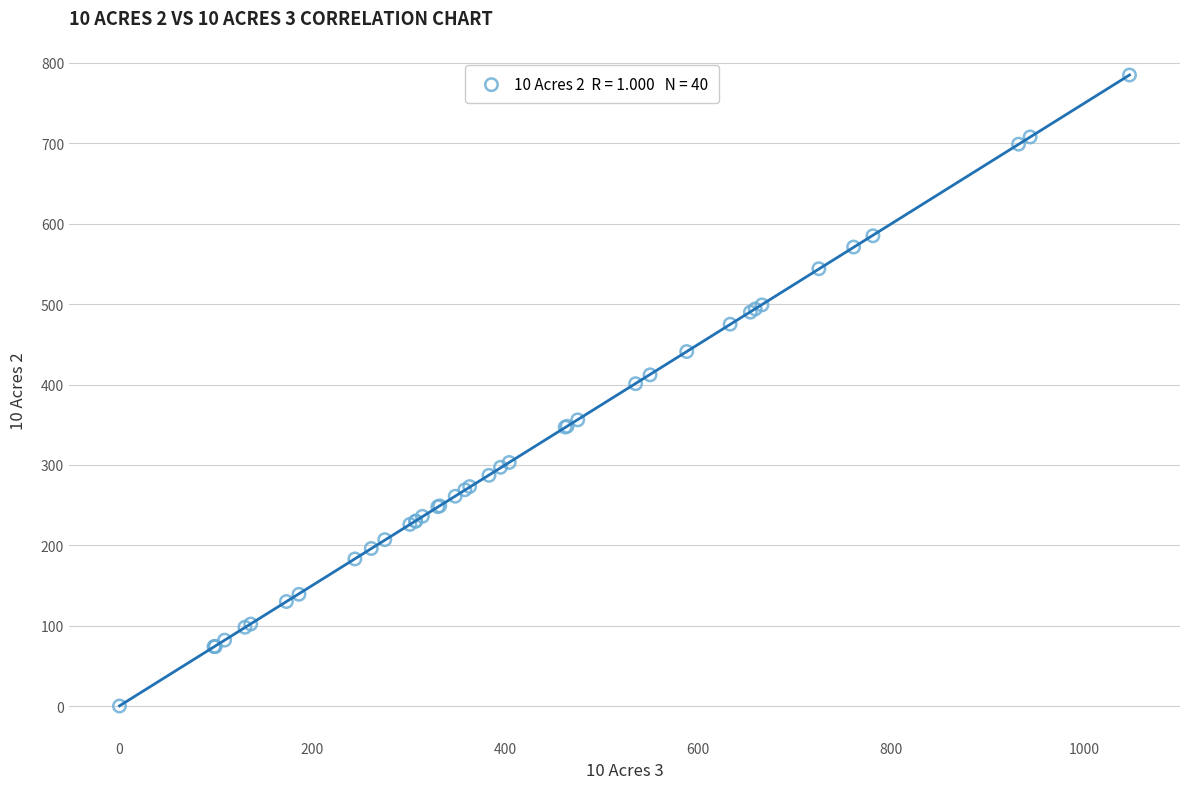

What Y value in the scatter plot is closest to 392?

401